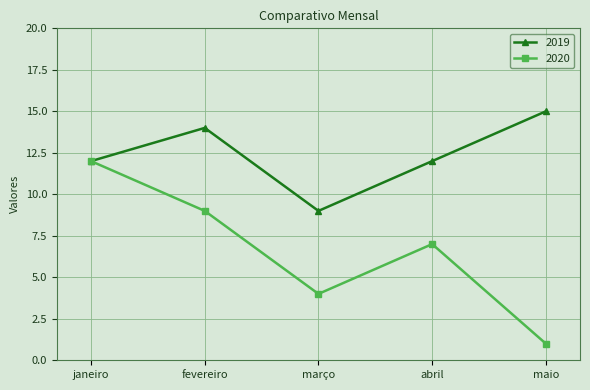

List the labels in order of 2020 value, largest first.

janeiro, fevereiro, abril, março, maio